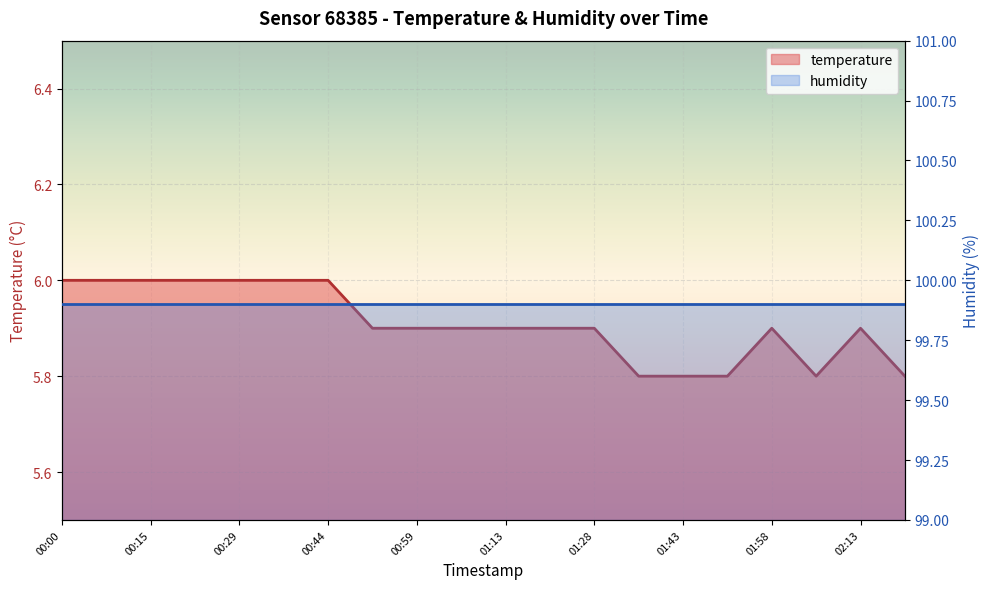

What is the difference between the maximum and minimum values?

0.2